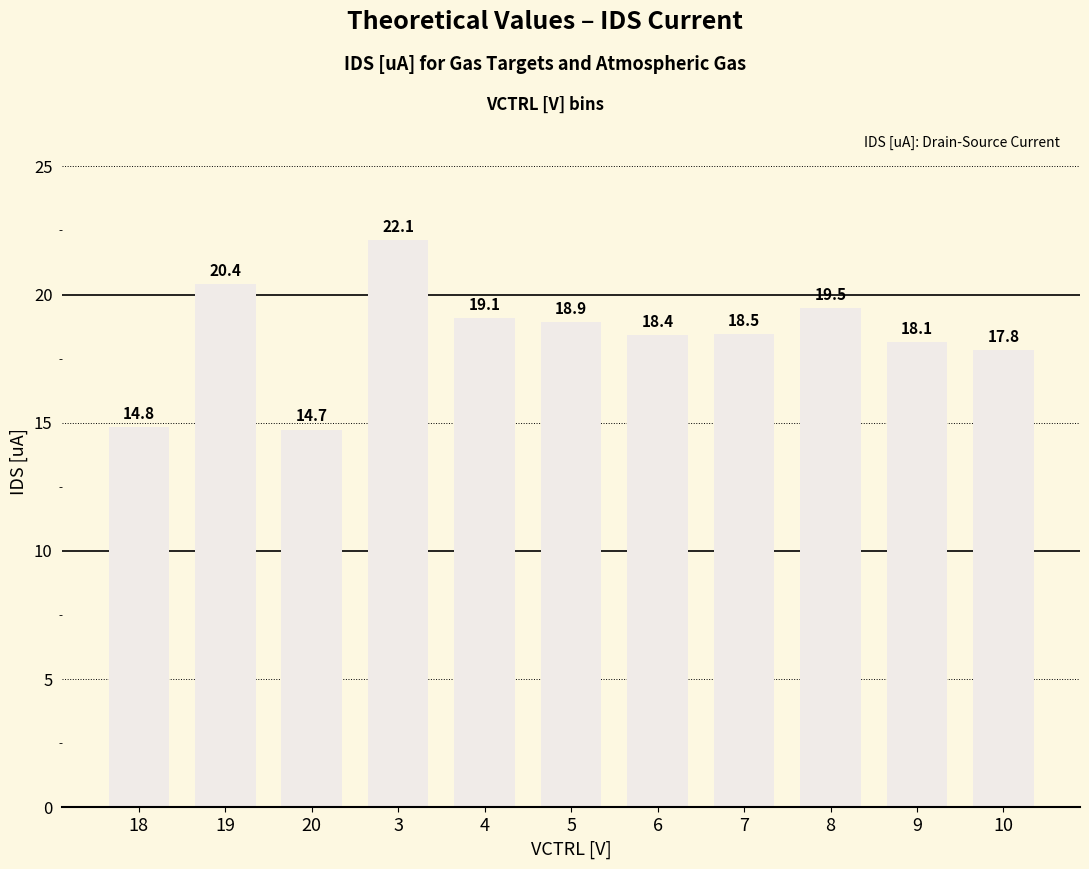

How many bars are there in total?

11